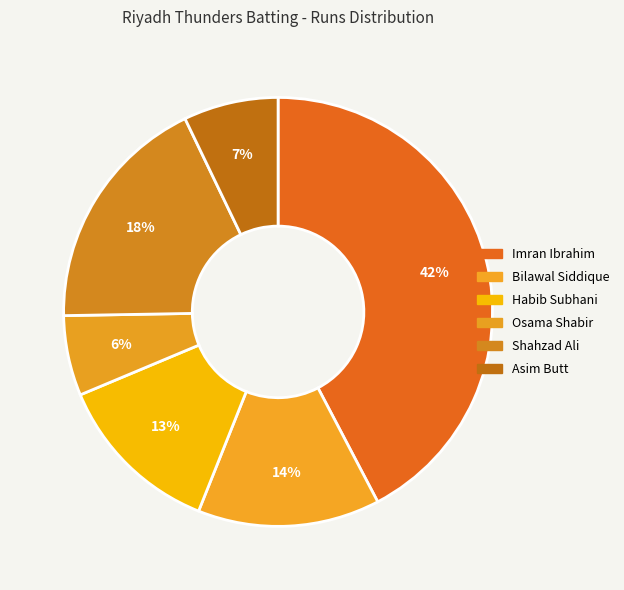

Count the number of slices in the pie.

6